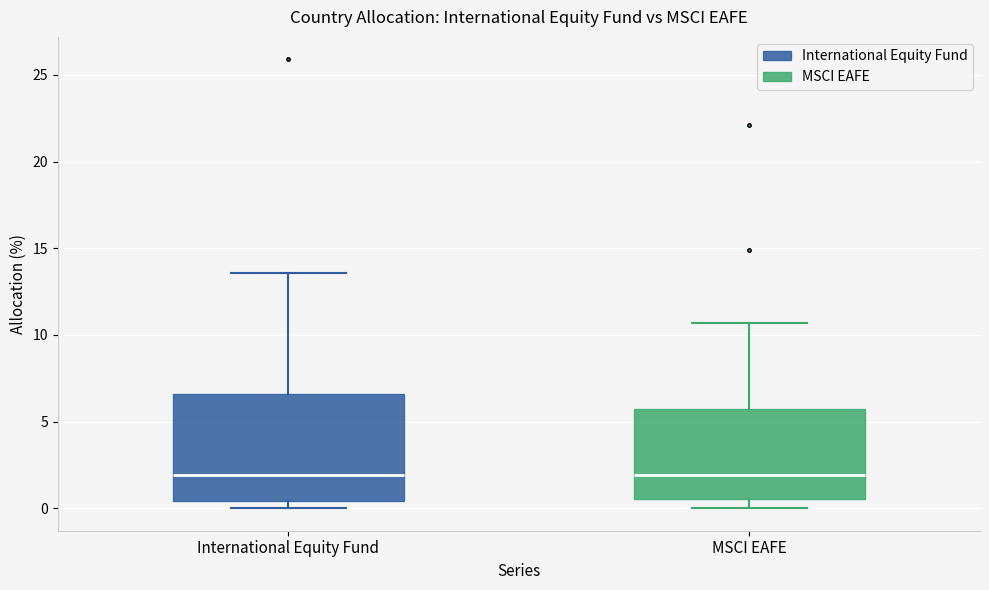

Reading left to right, transcribe this box plot: for each box, give where its median line is, the range the box spans, and where its two whiskers end, as read against the y-axis. The values are not printed on the chart, so give them approximately, as read against the axis.

International Equity Fund: median 2.0, box 0.5 to 6.5, whiskers 0.0 to 13.5
MSCI EAFE: median 2.0, box 0.5 to 5.5, whiskers 0.0 to 10.5